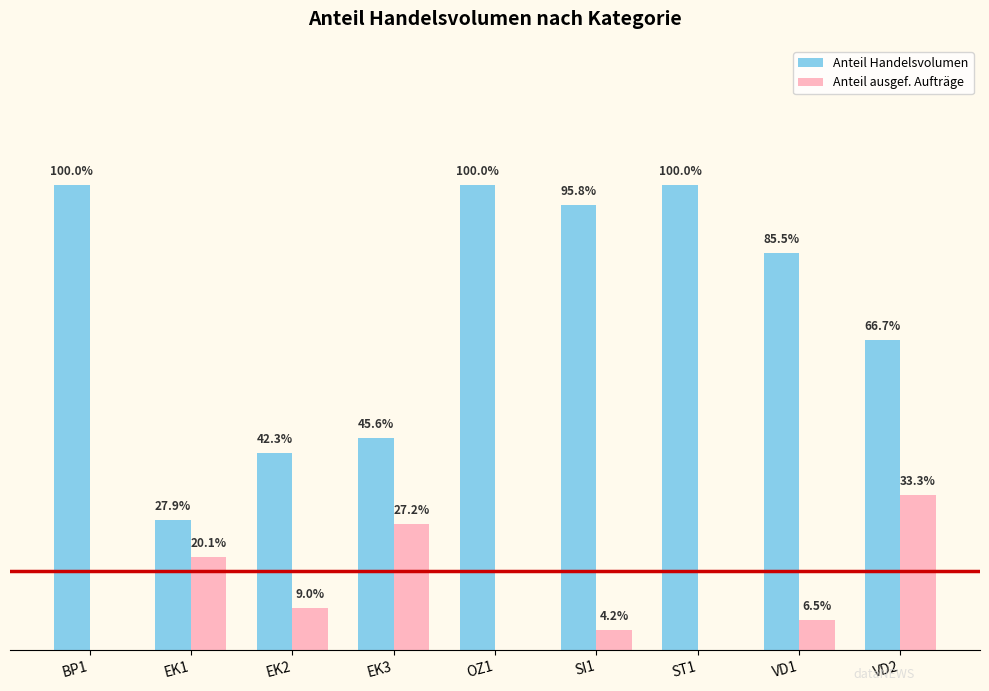

At which label does Anteil ausgef. Aufträge first exceed 6?

EK1